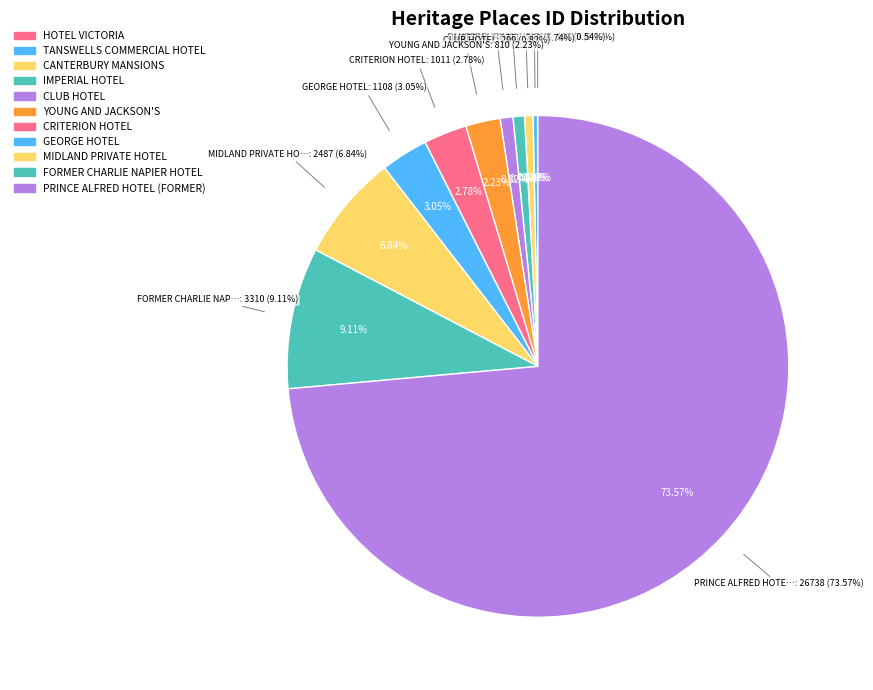

What is the change in value from YOUNG AND JACKSON'S to GEORGE HOTEL?

+298